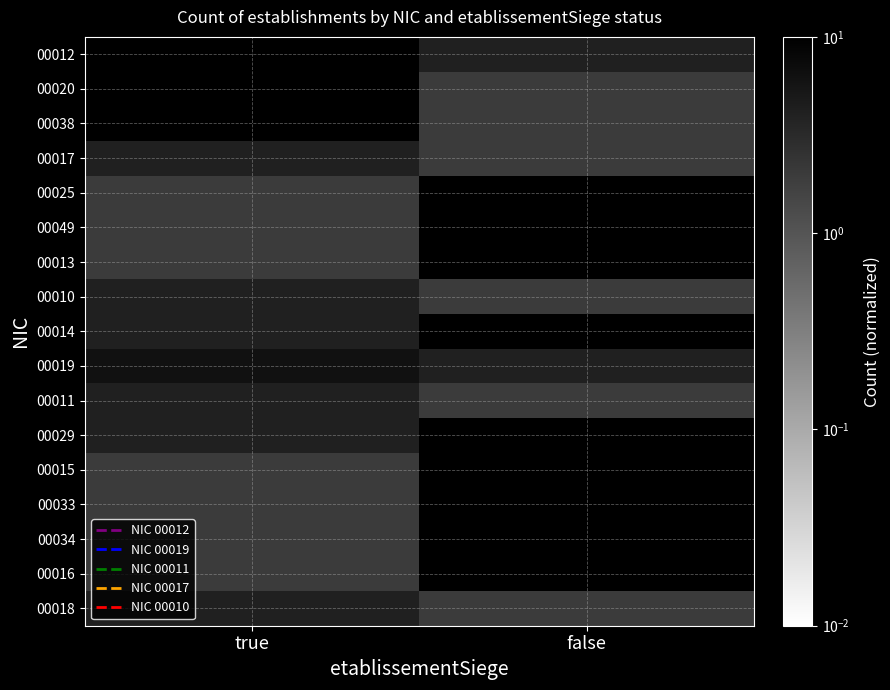

Rank the series at true from lowest to highest value.

00025, 00049, 00013, 00015, 00012, 00020, 00038, 00033, 00034, 00016, 00017, 00010, 00014, 00011, 00029, 00018, 00019